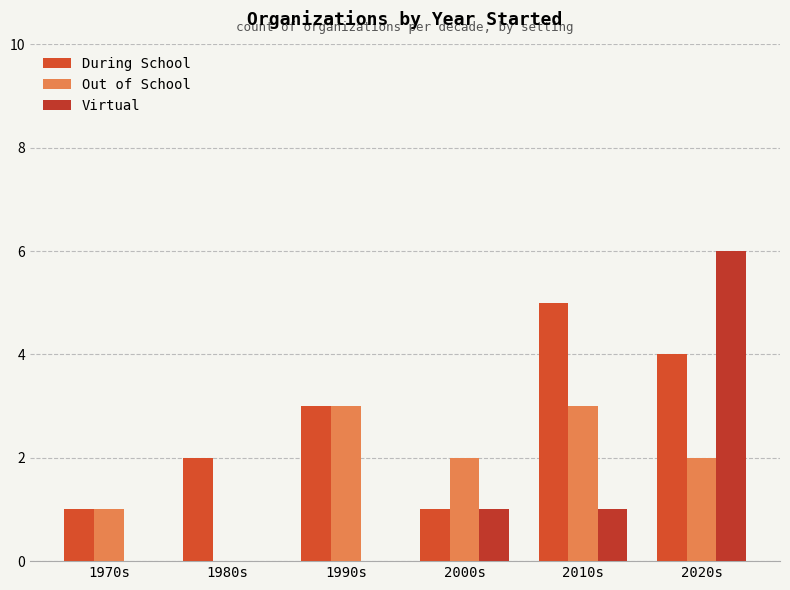

Reading left to right, transcribe all the data shown in this chart.

During School: 1970s=1	1980s=2	1990s=3	2000s=1	2010s=5	2020s=4
Out of School: 1970s=1	1980s=0	1990s=3	2000s=2	2010s=3	2020s=2
Virtual: 1970s=0	1980s=0	1990s=0	2000s=1	2010s=1	2020s=6